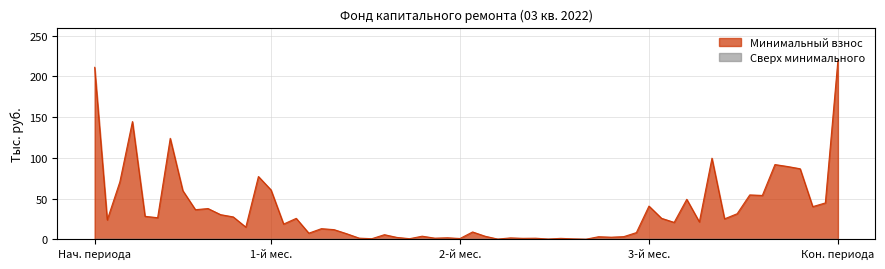

Does the chart have visible grid lines?

Yes